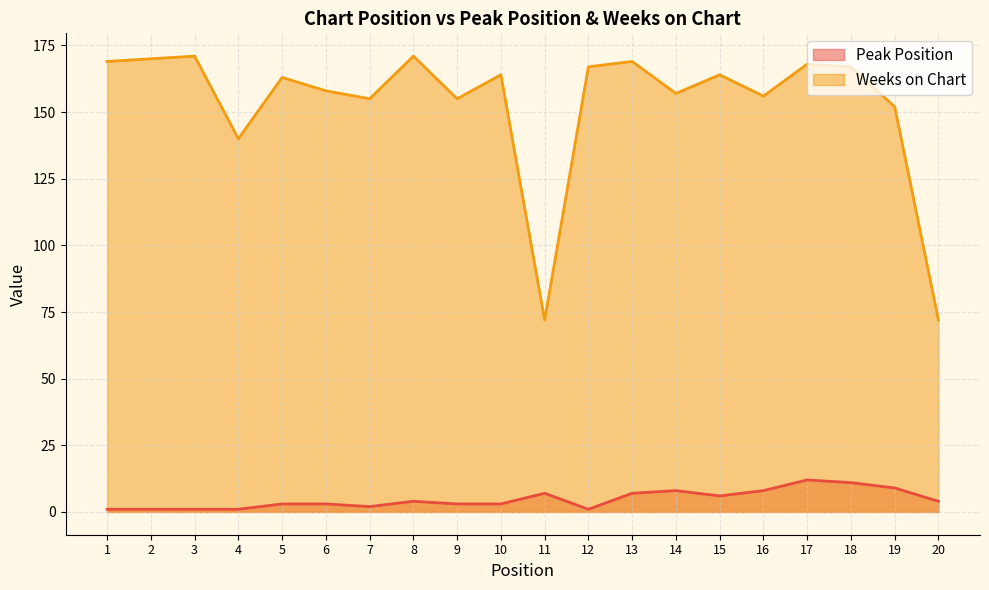

Which series changed the most between 12 and 19?

Weeks on Chart